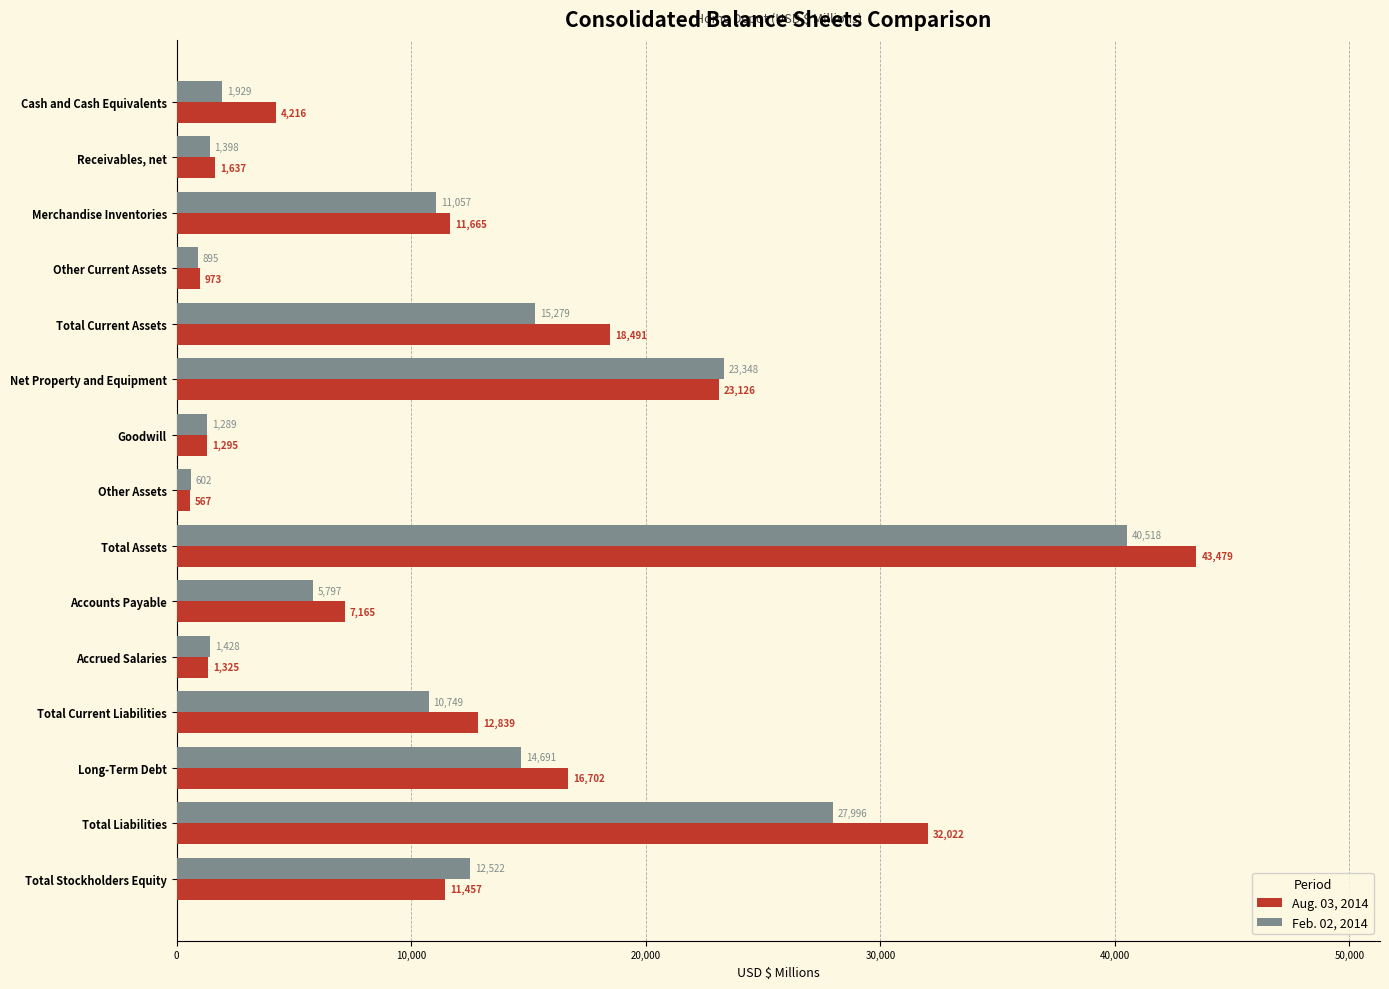

At which label is Aug. 03, 2014 closest to 22023?

Net Property and Equipment